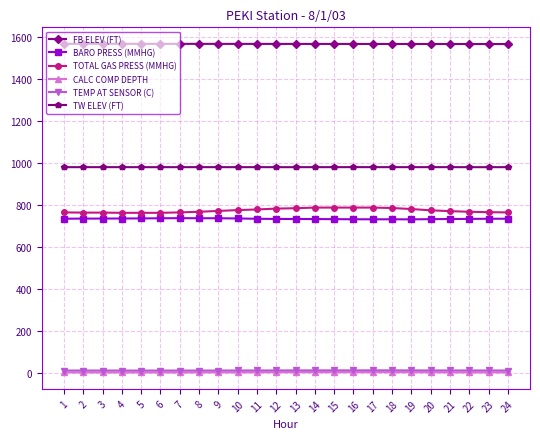

What is the difference between the TEMP AT SENSOR (C) values at 17 and 9?

0.9